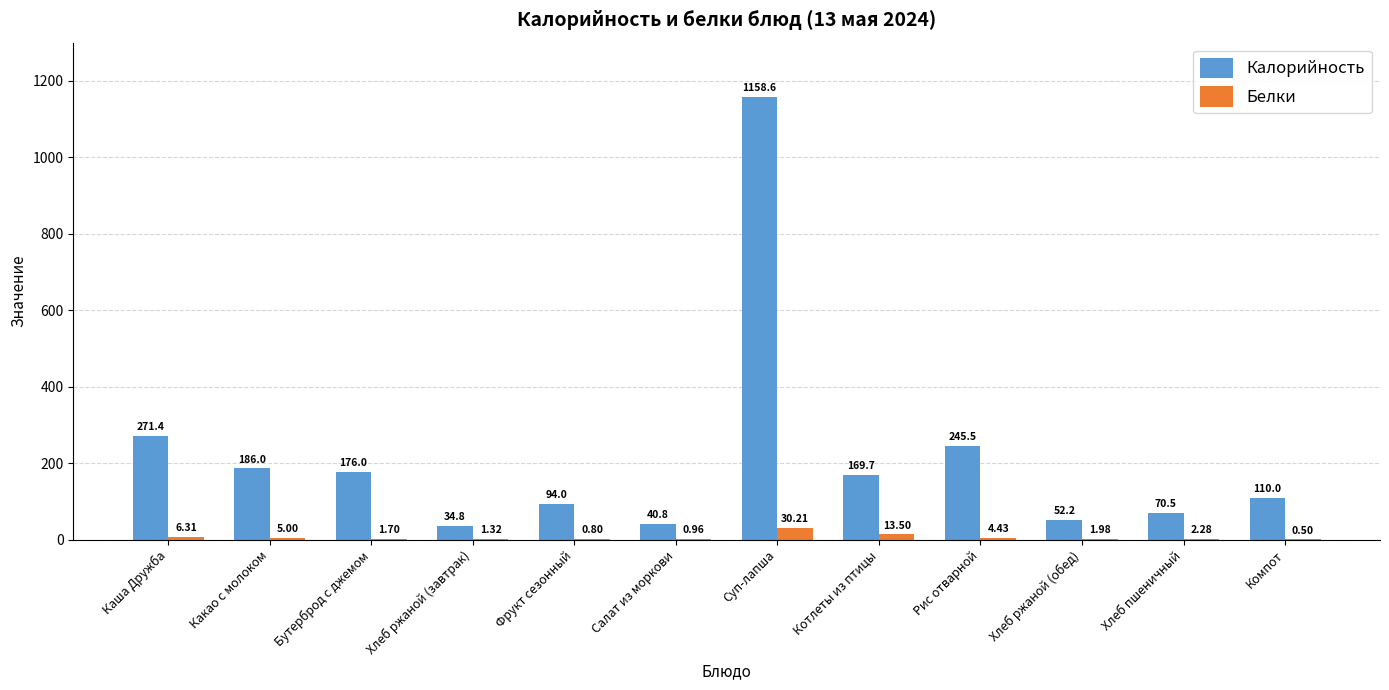

Are the bars horizontal?

No